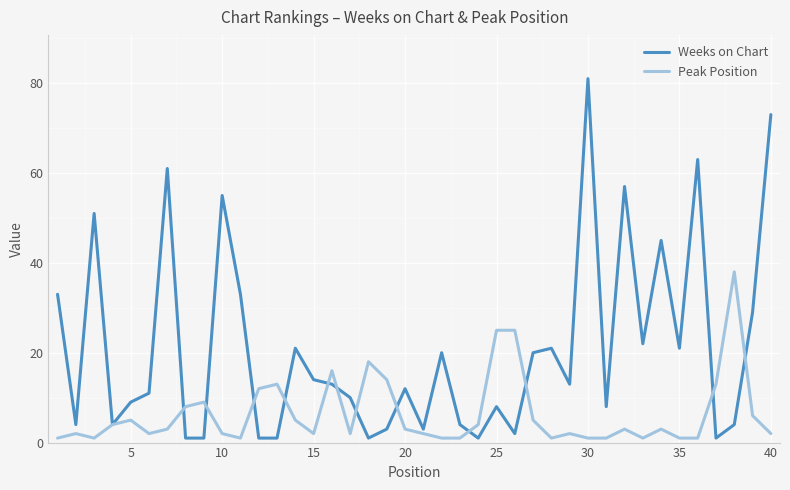

List the series in order of their overall mean, highest first.

Weeks on Chart, Peak Position